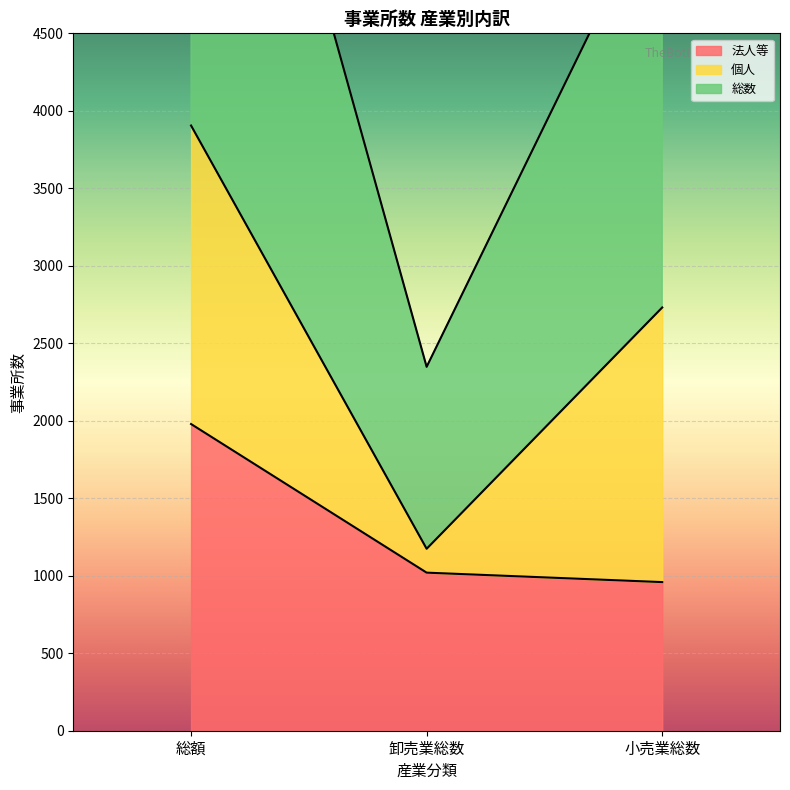

What is the value of the 法人等 point at the 3rd from the left?

959